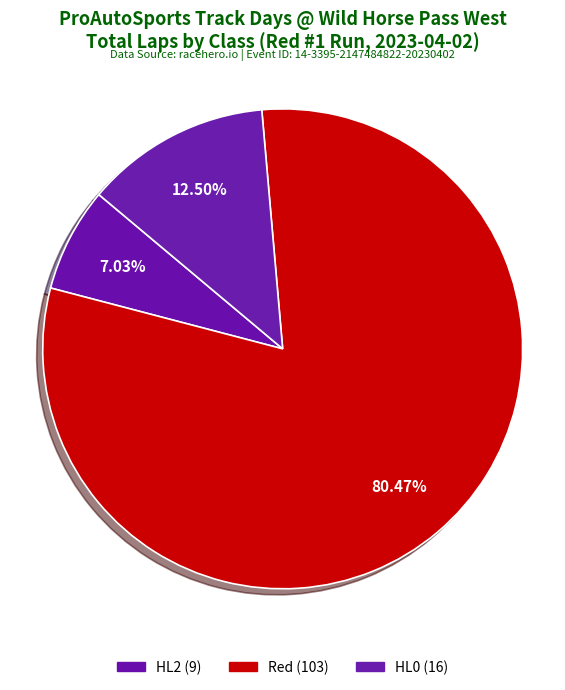

Count the number of slices in the pie.

3